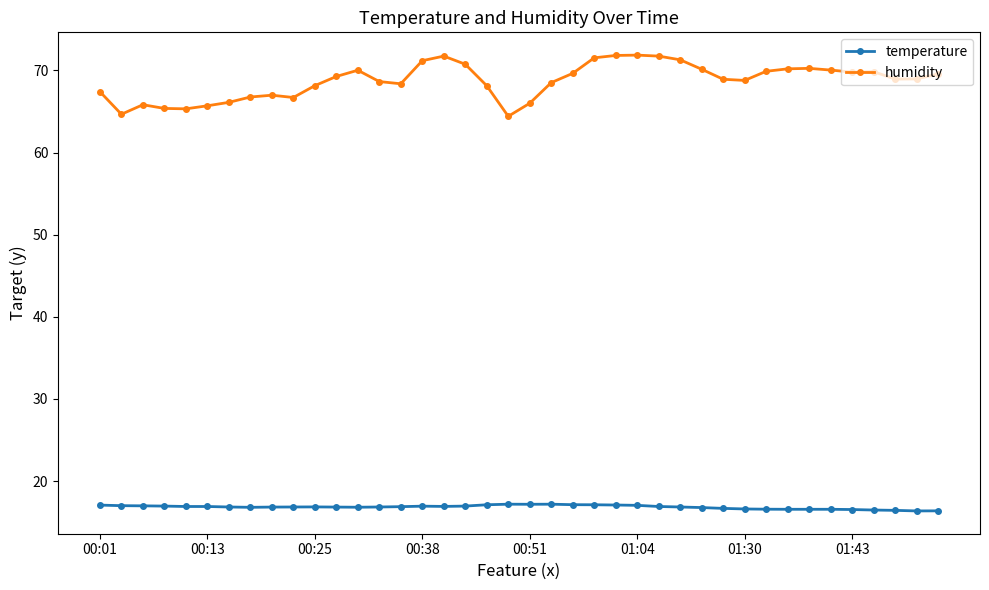

How many lines are shown in the chart?

2